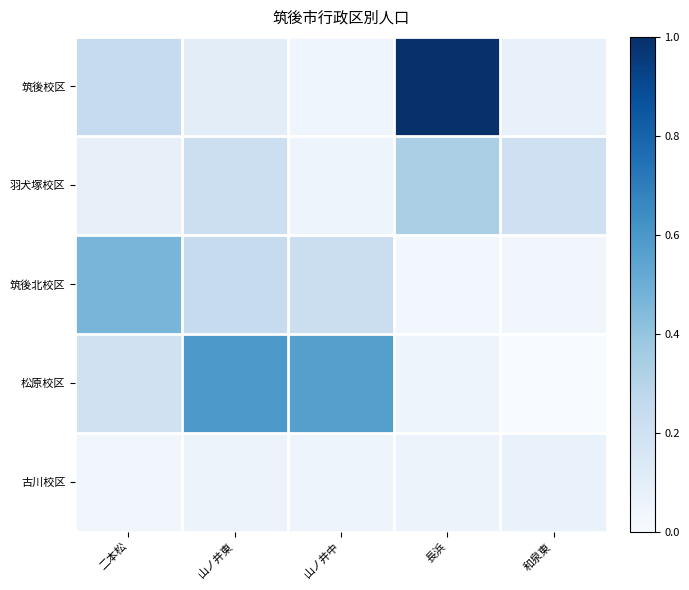

Which category has the lowest value across all series?

和泉東